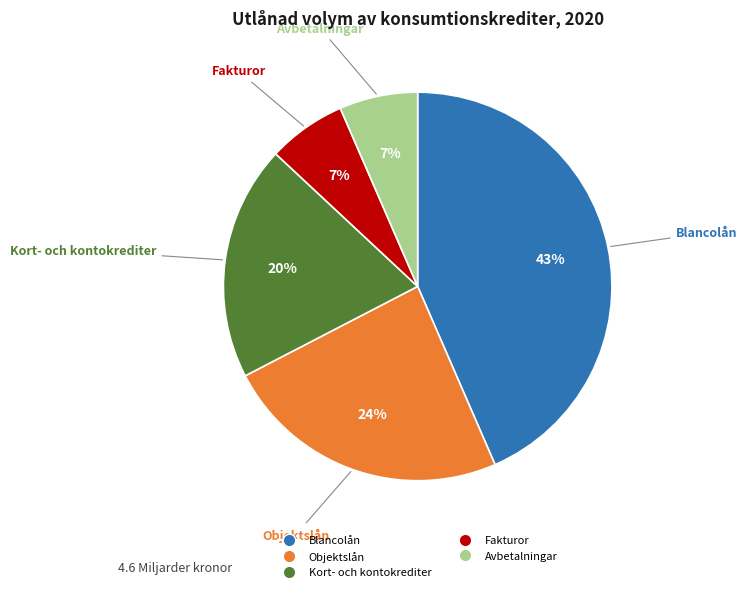

How many slices are in this pie chart?

5